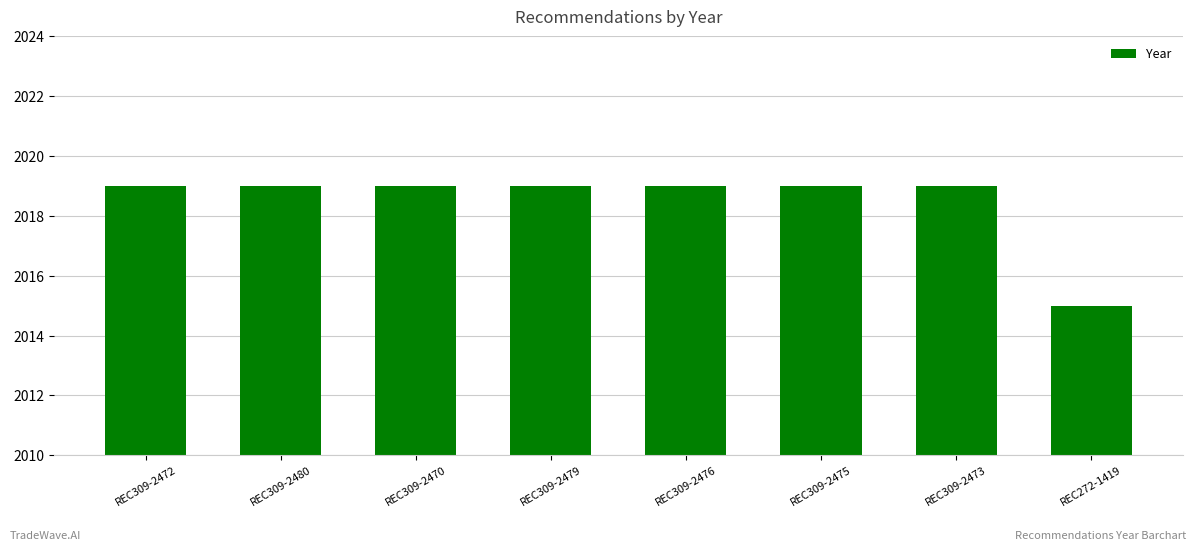

What is the greatest value displayed?

2019